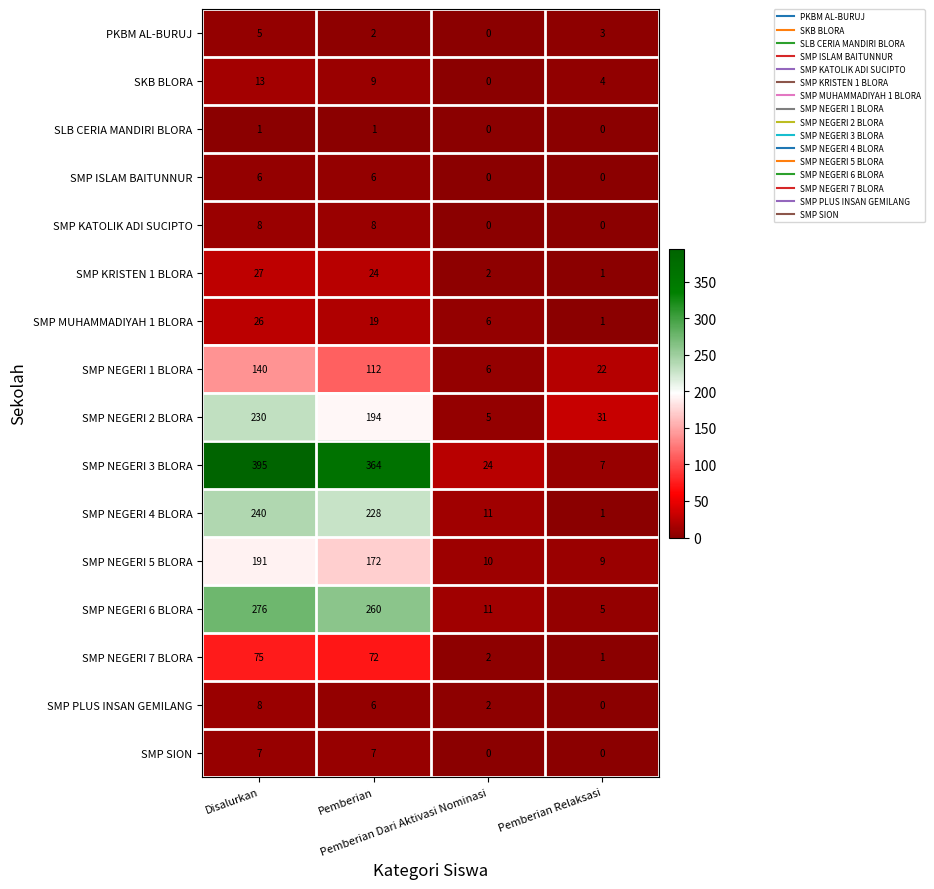

Which series has the largest total across all categories?

SMP NEGERI 3 BLORA